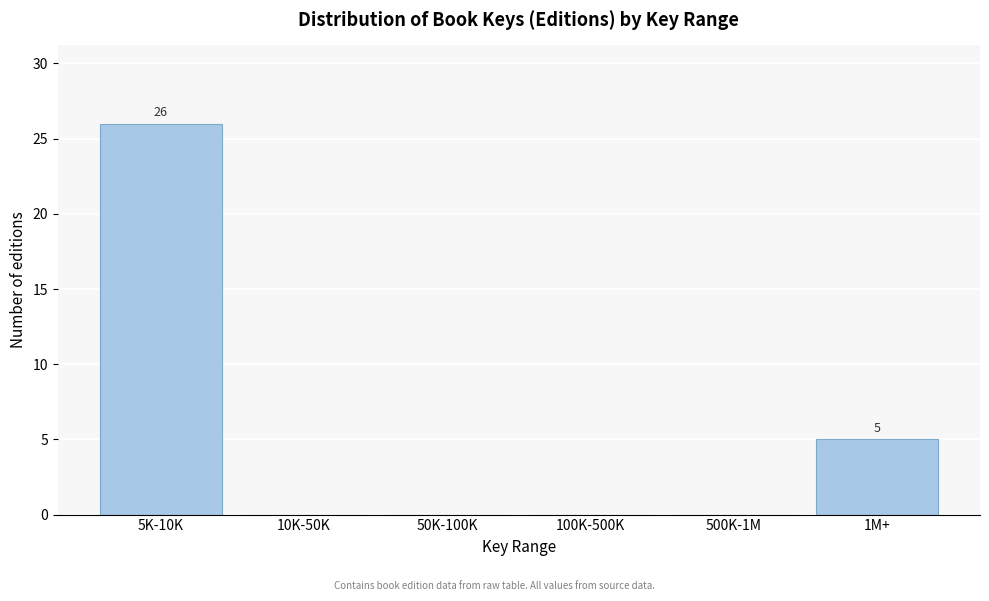

Reading right to left, extract all data points from this chart.

1M+=5	500K-1M=0	100K-500K=0	50K-100K=0	10K-50K=0	5K-10K=26